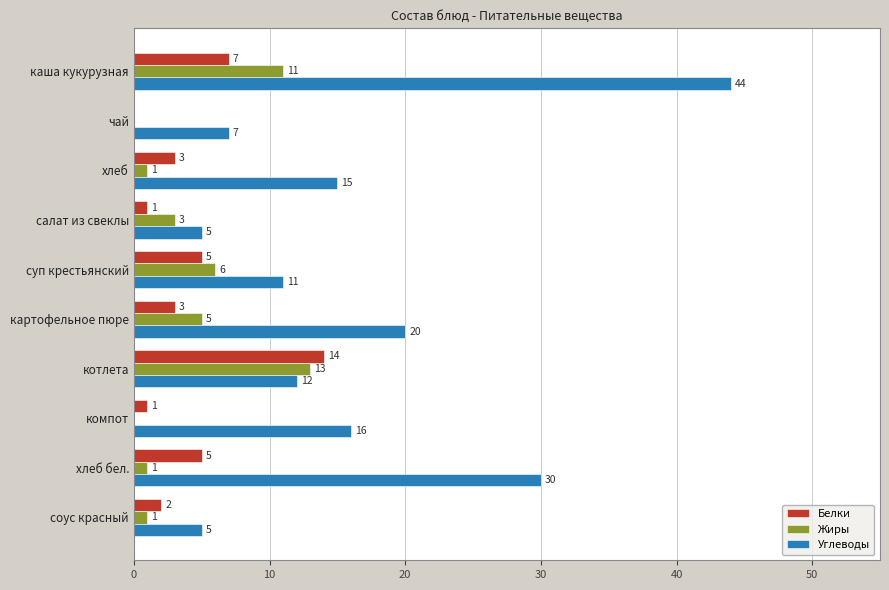

Count the number of categories in the chart.

10